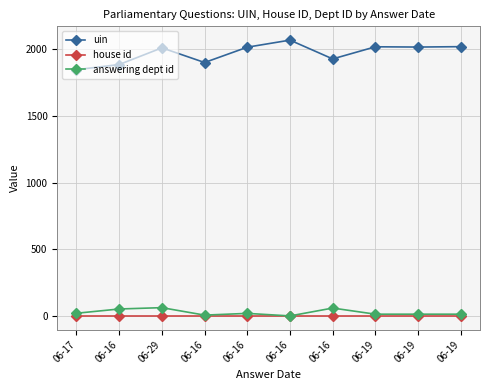

Between 06-16 and 06-19, which is larger?

06-16